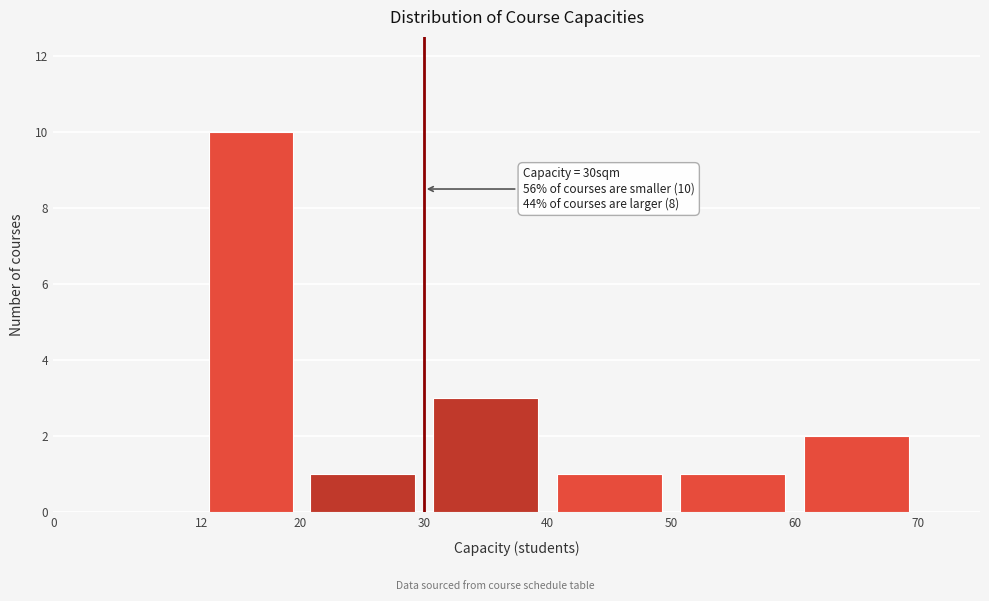

Over which range of the x-axis is the bar tallest?

12 to 20